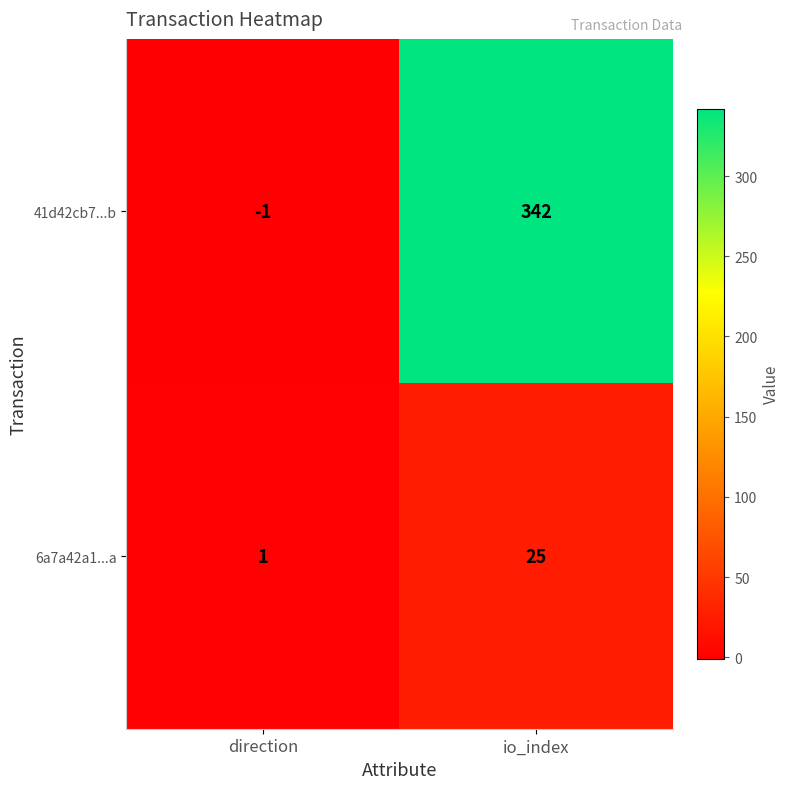

What is the difference between the maximum and minimum values in the 41d42cb7...b series?

343